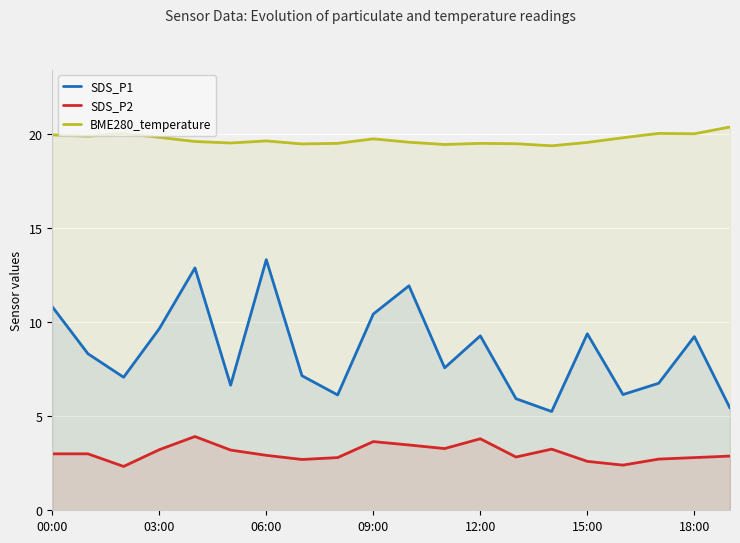

Rank the series by their maximum value, from lowest to highest.

SDS_P2, SDS_P1, BME280_temperature